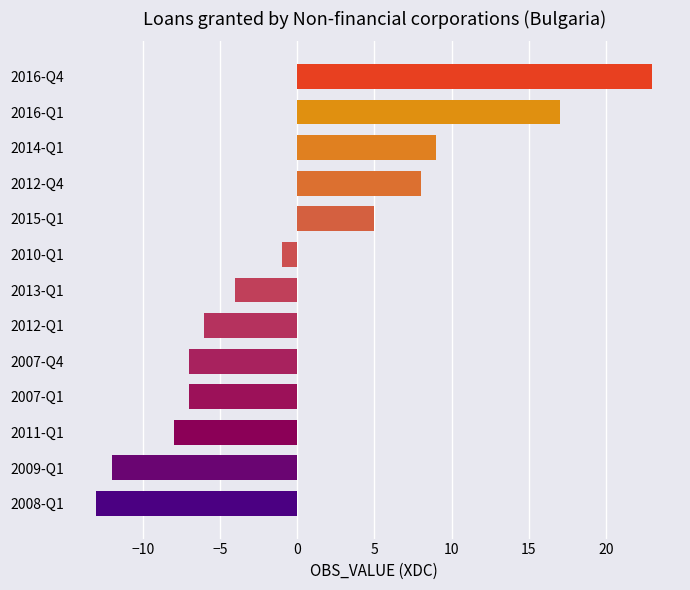

How many positive values are there?

5